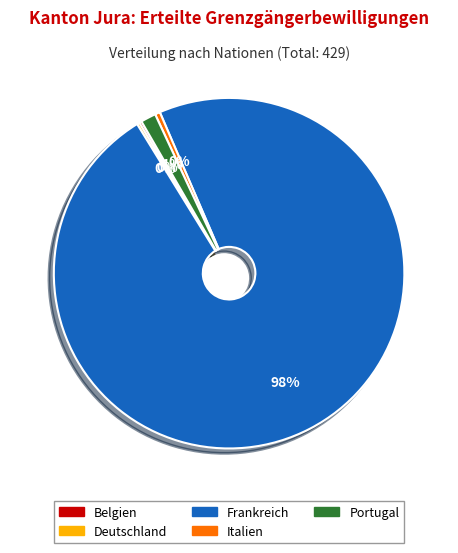

Is it true that Frankreich is 98% of the pie?

True